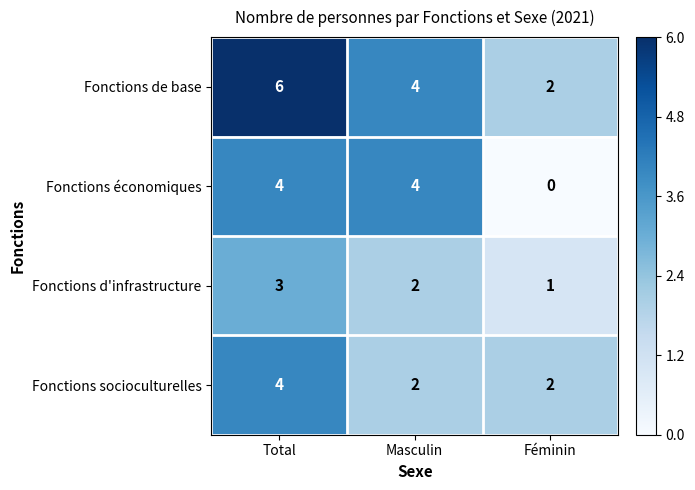

Count the Fonctions socioculturelles values in the range 2 to 4.

3